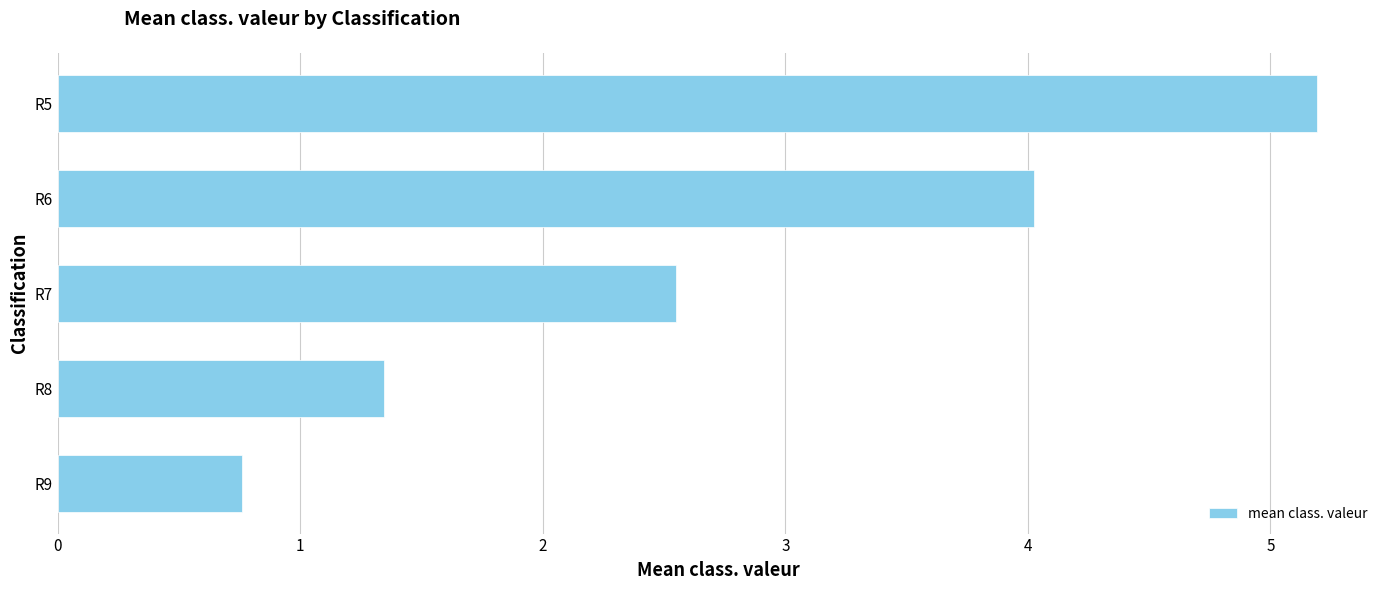

What is the average value?

2.8